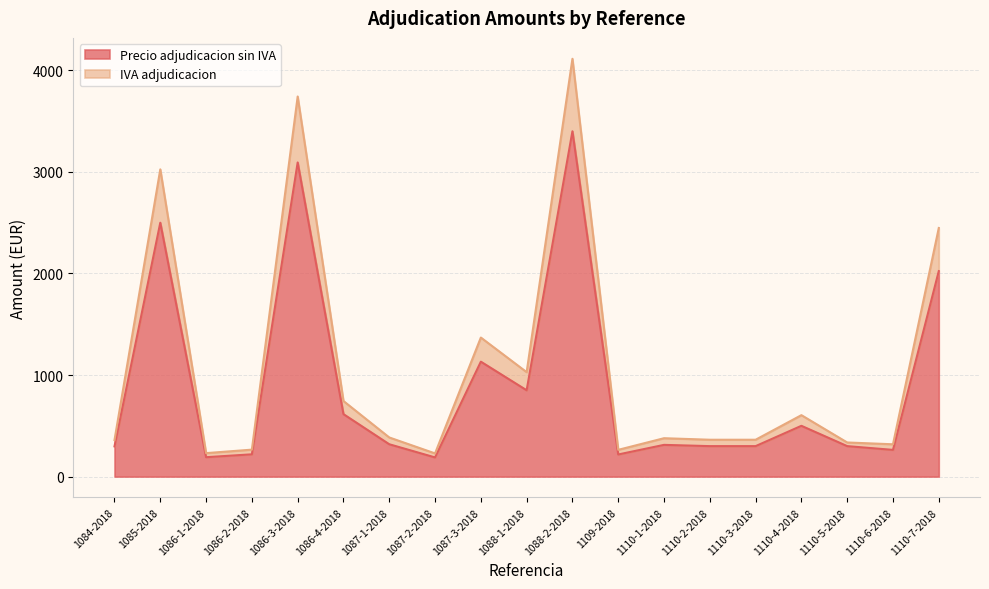

What is the value of the Precio adjudicacion sin IVA point at the 19th from the left?

2023.1